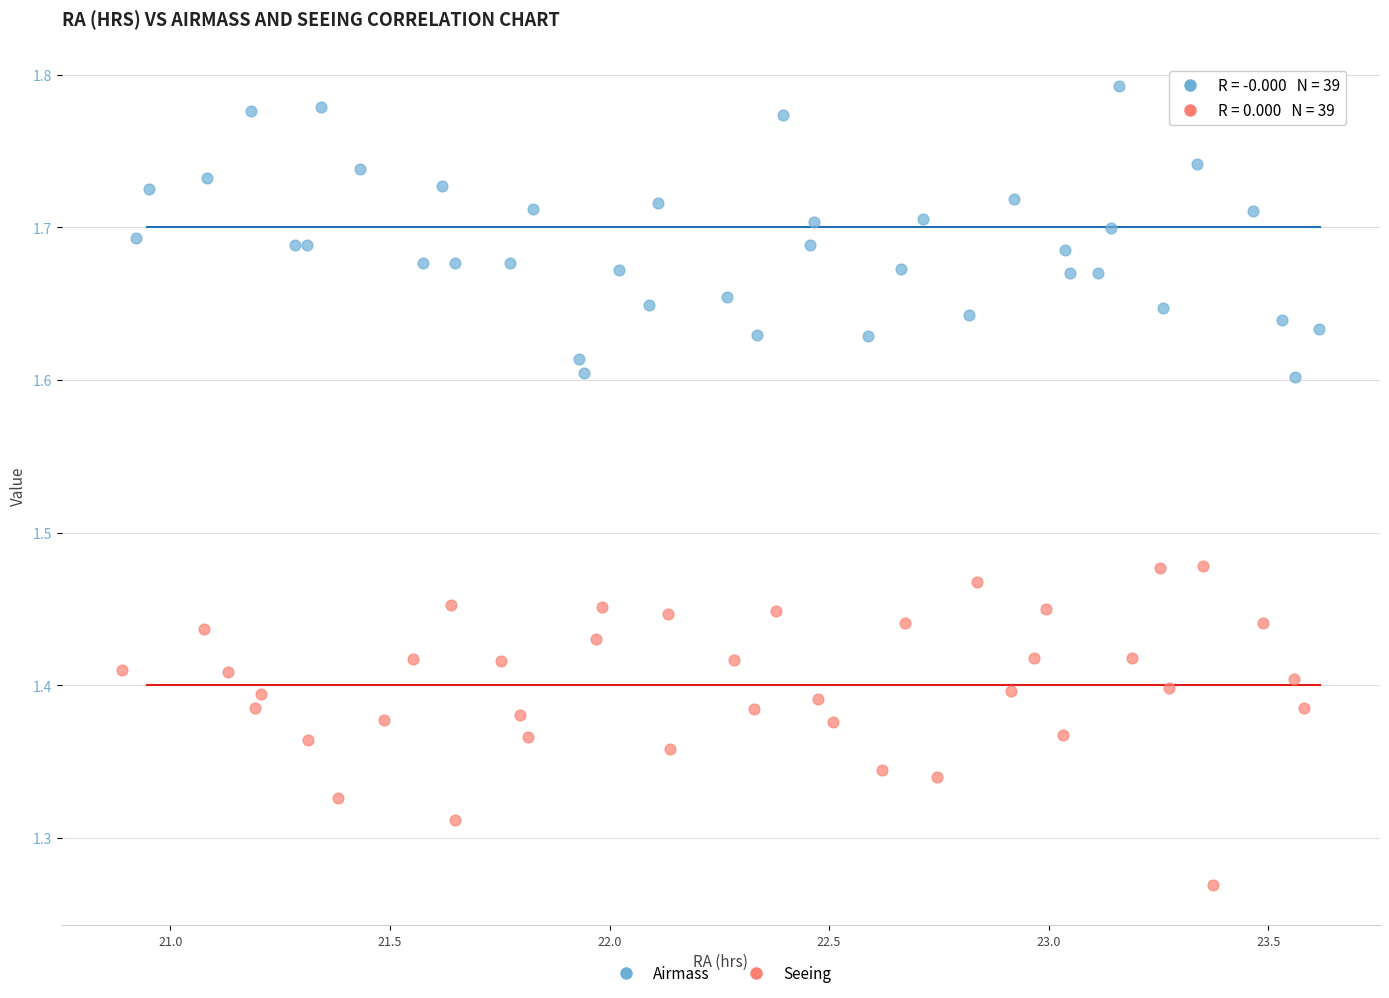

Which series contains the lowest Y value?

Seeing